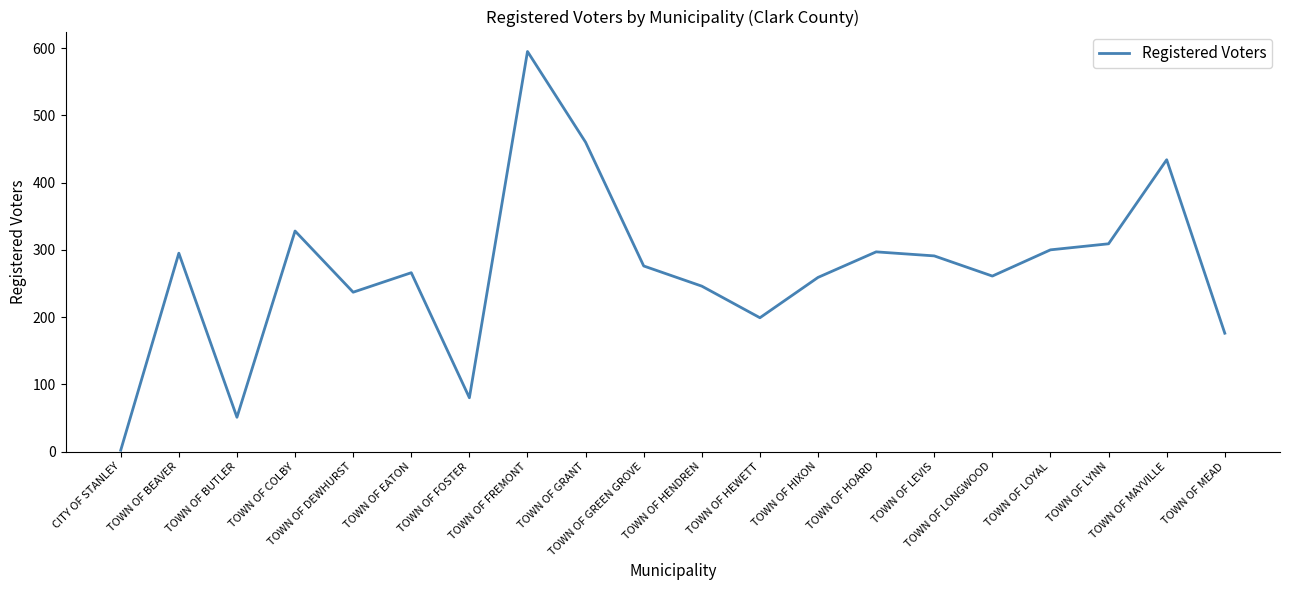

The chart shows a value of 372 at TOWN OF HENDREN. True or false?

False